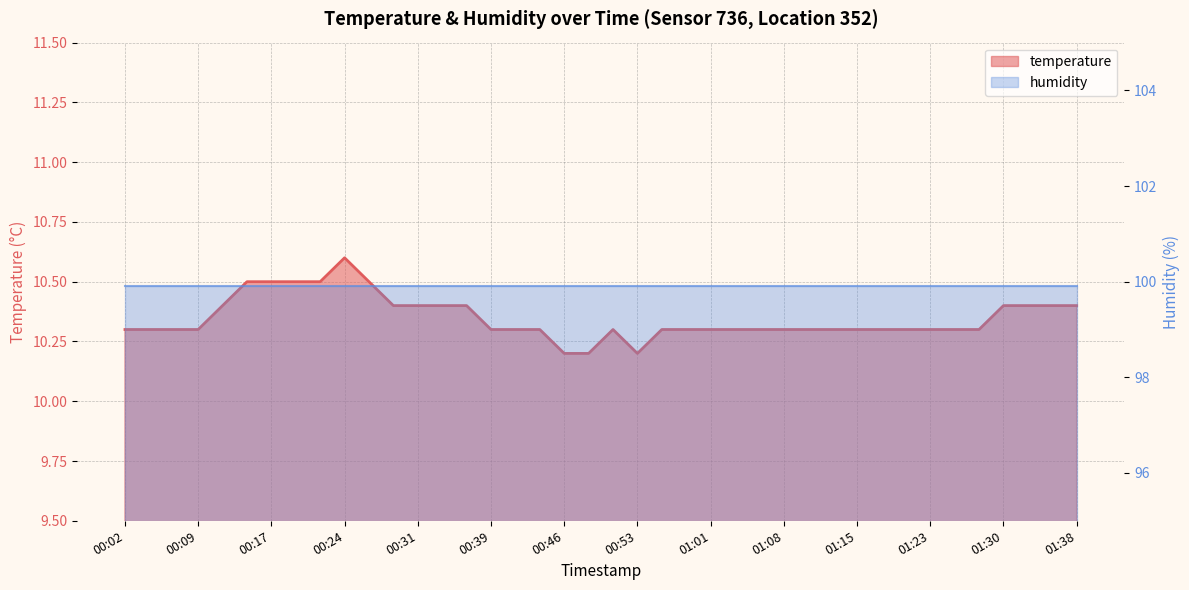

What is the difference between the second highest and second lowest values?

0.3